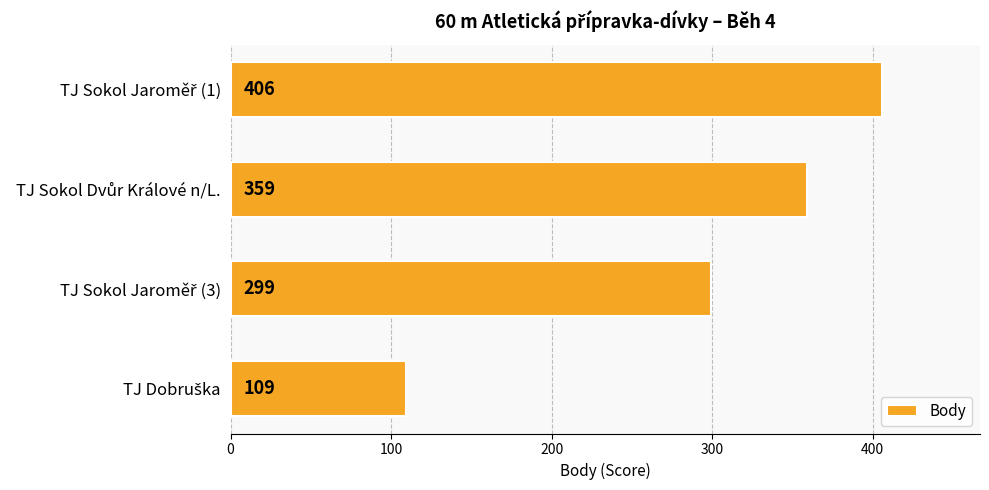

What is the greatest value displayed?

406